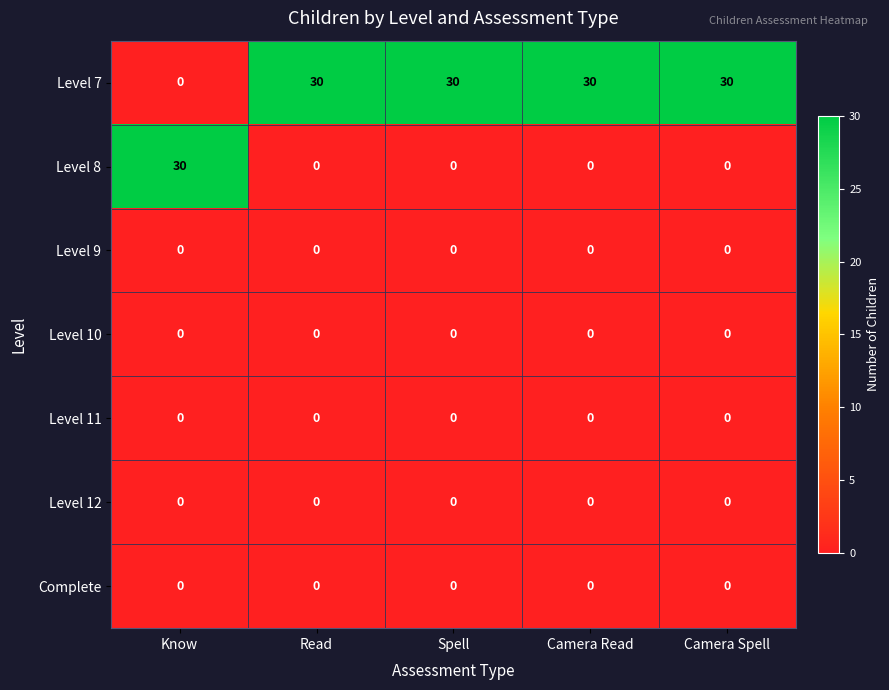

Which series has the largest total across all categories?

Level 7